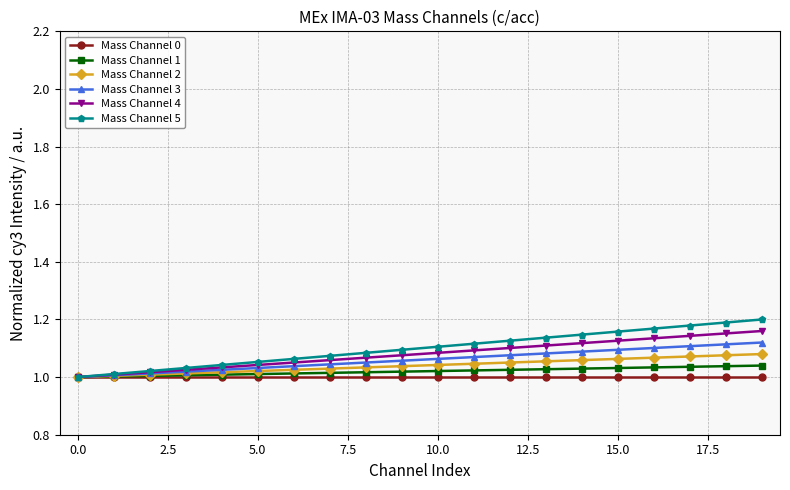

Rank the series by their average value, from lowest to highest.

Mass Channel 0, Mass Channel 1, Mass Channel 2, Mass Channel 3, Mass Channel 4, Mass Channel 5